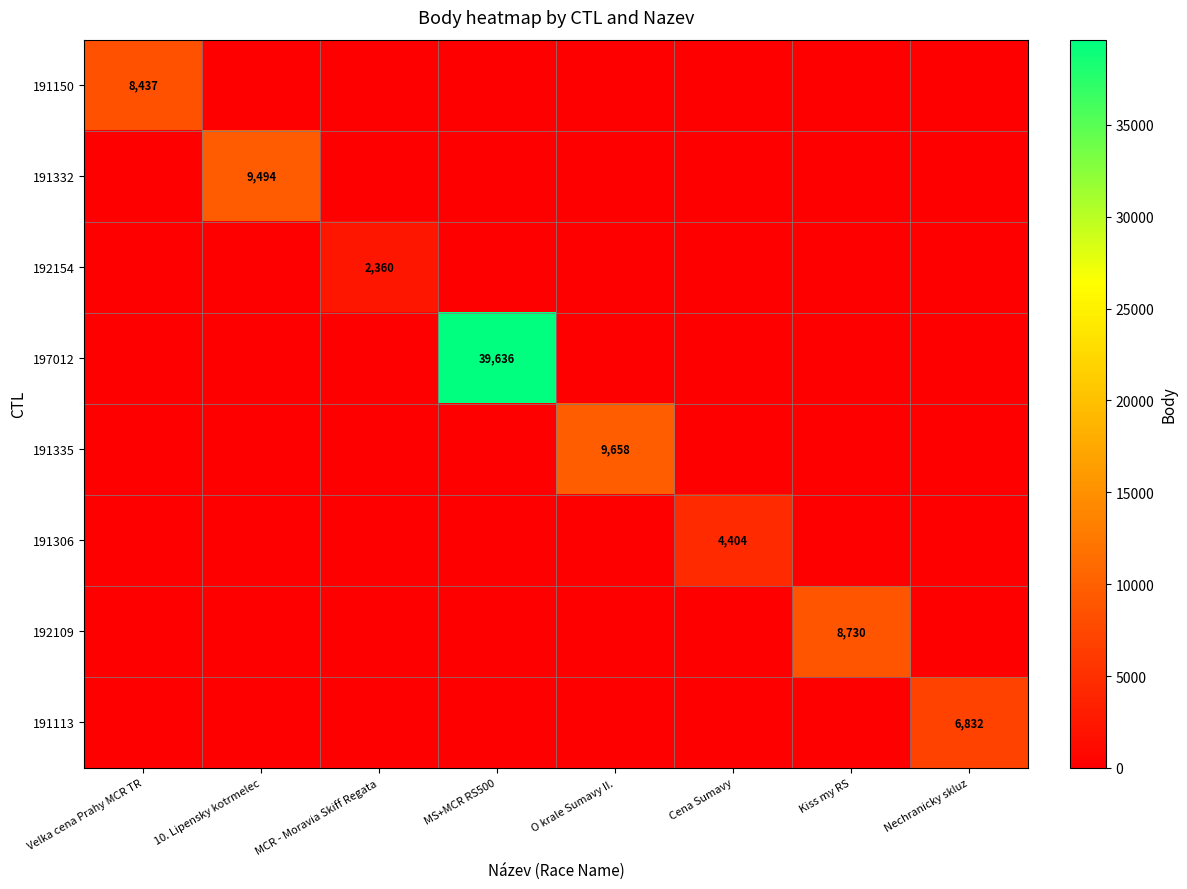

Is it true that 197012 equals 0 at Cena Sumavy?

True